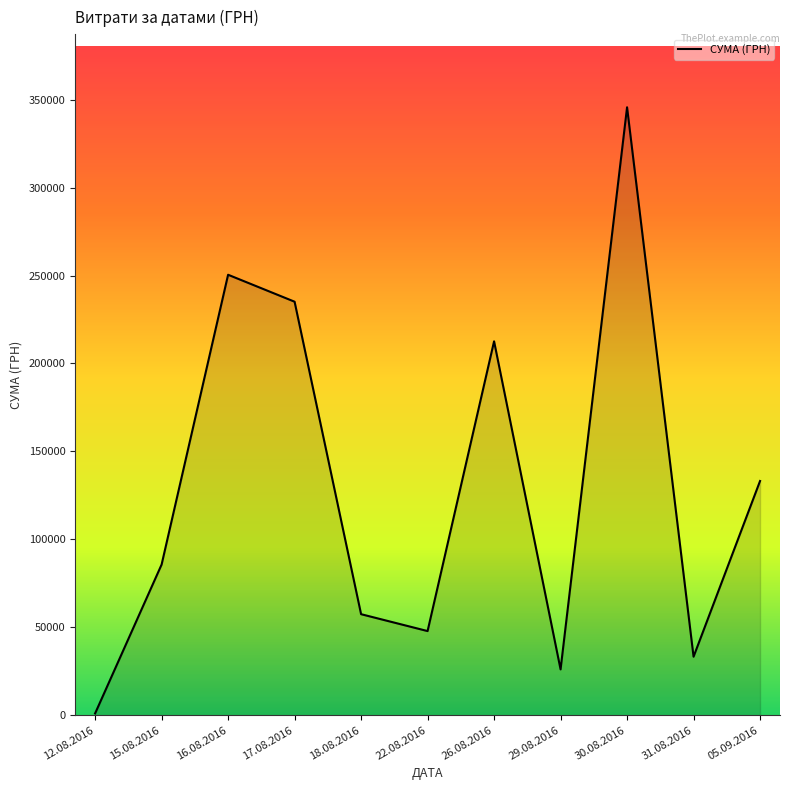

List the labels in order of value, smallest first.

12.08.2016, 29.08.2016, 31.08.2016, 22.08.2016, 18.08.2016, 15.08.2016, 05.09.2016, 26.08.2016, 17.08.2016, 16.08.2016, 30.08.2016